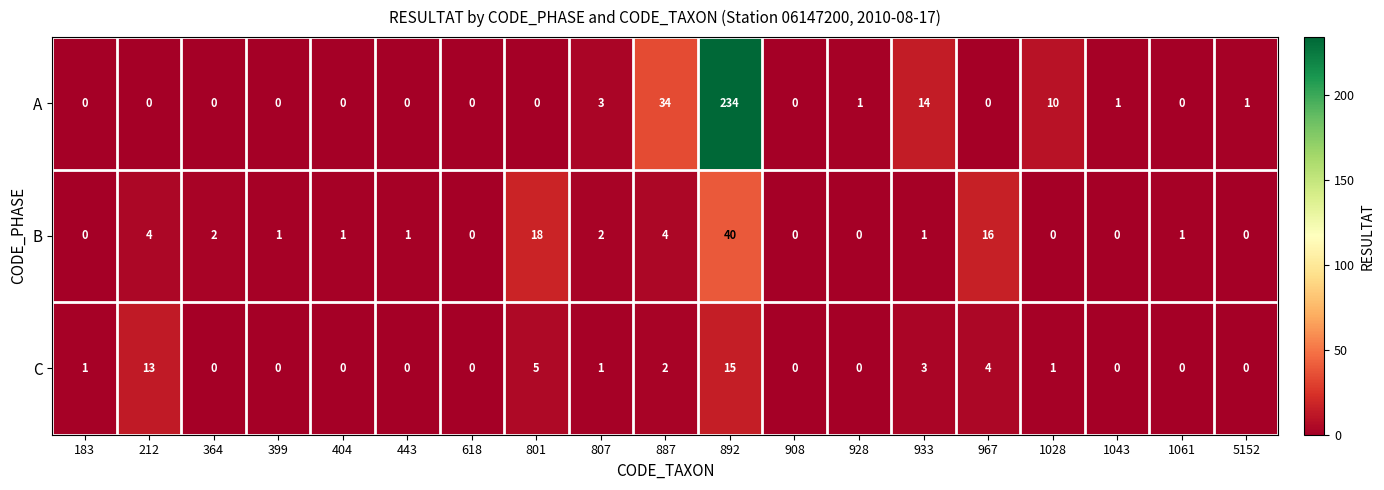

Rank the series by their average value, from lowest to highest.

C, B, A